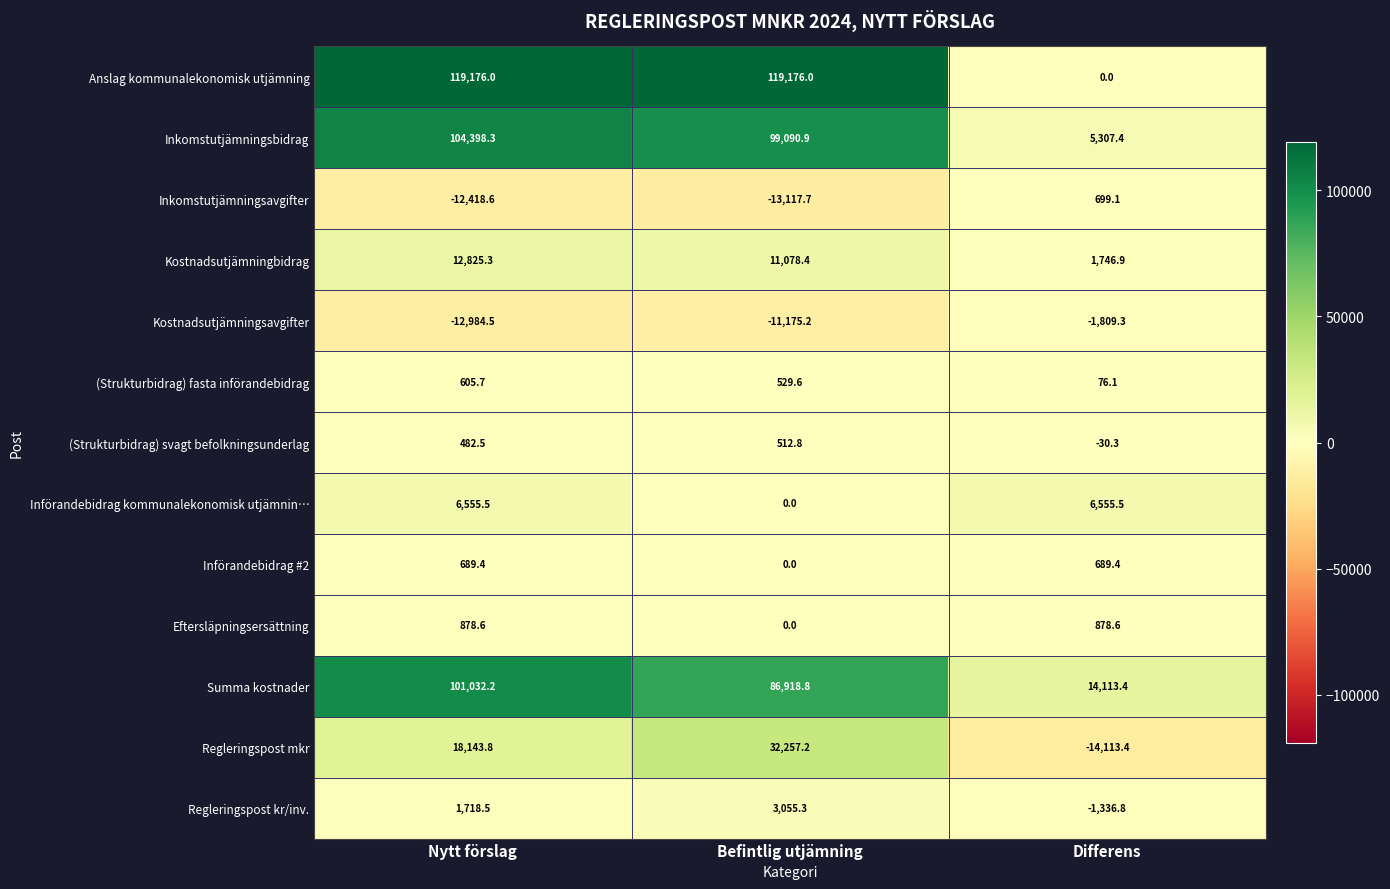

What value does the Kostnadsutjämningbidrag series have at Differens?

1746.9